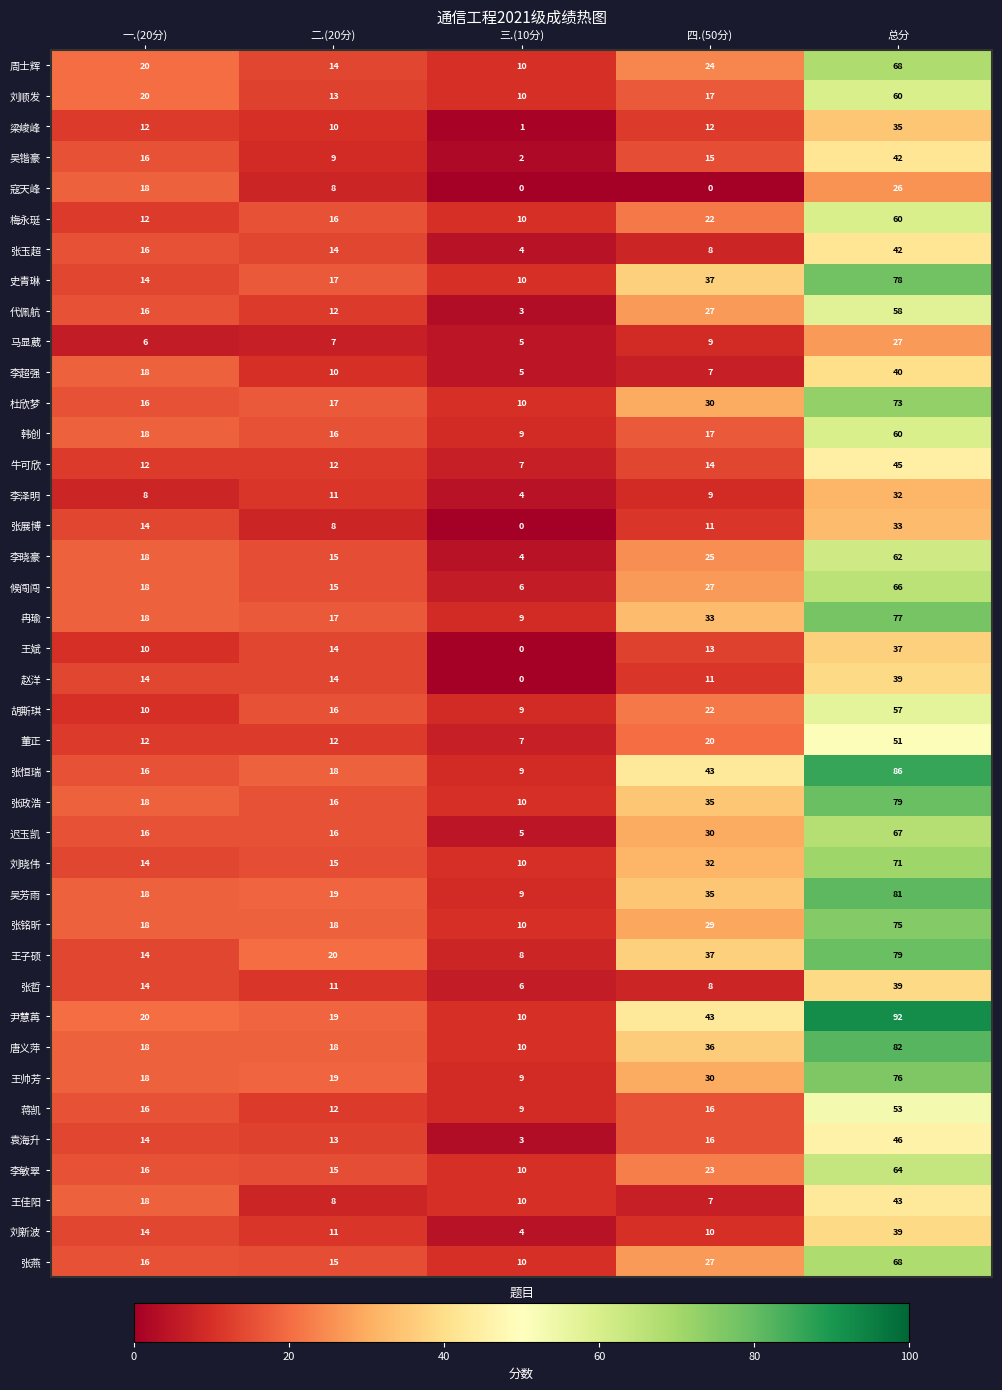

List the labels in order of 王帅芳 value, smallest first.

三.(10分), 一.(20分), 二.(20分), 四.(50分), 总分